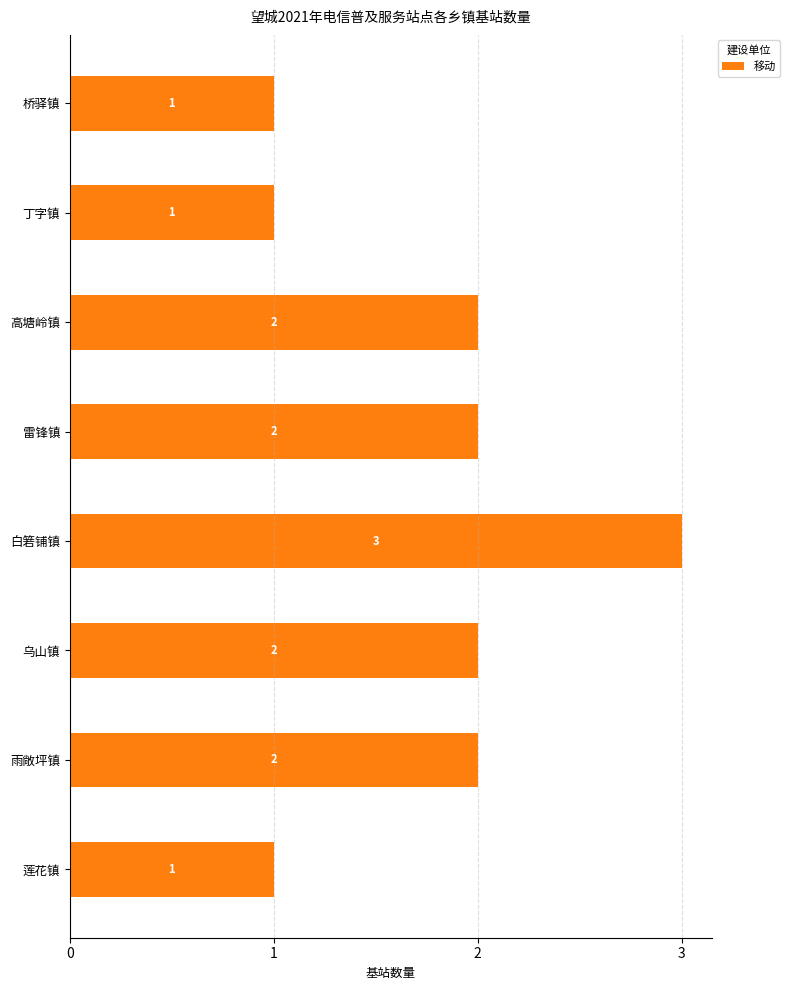

True or false: the data shows 3 at 白箬铺镇.

True